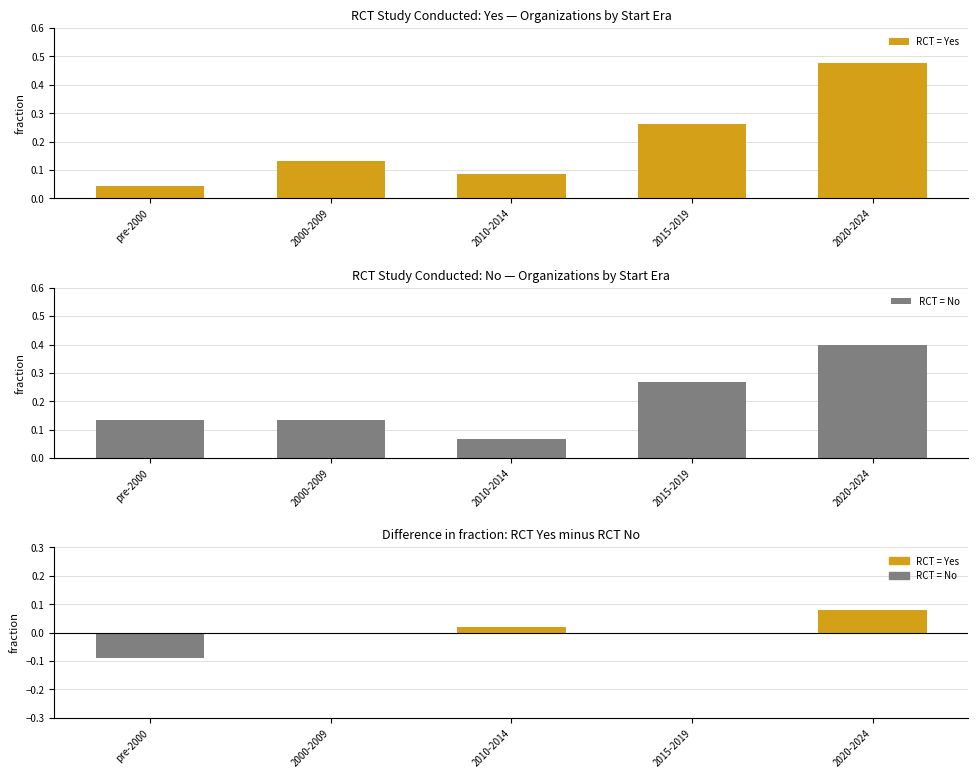

What is the average value of the RCT = No series?

0.2